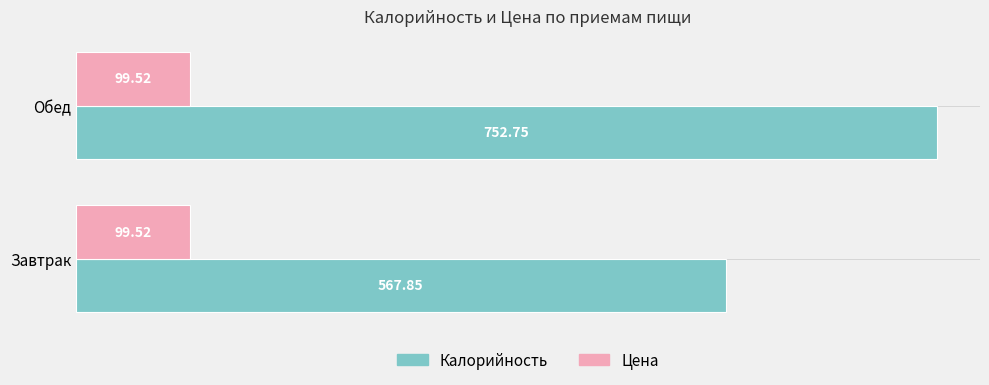

Where is Калорийность nearest to the value 660?

Завтрак